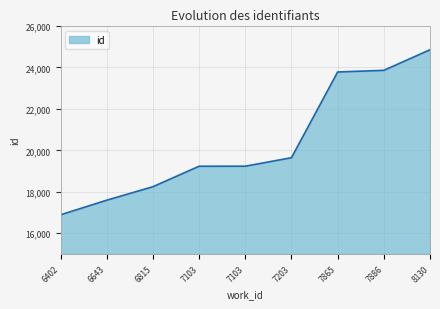

Is this an area chart (filled region under the line)?

Yes